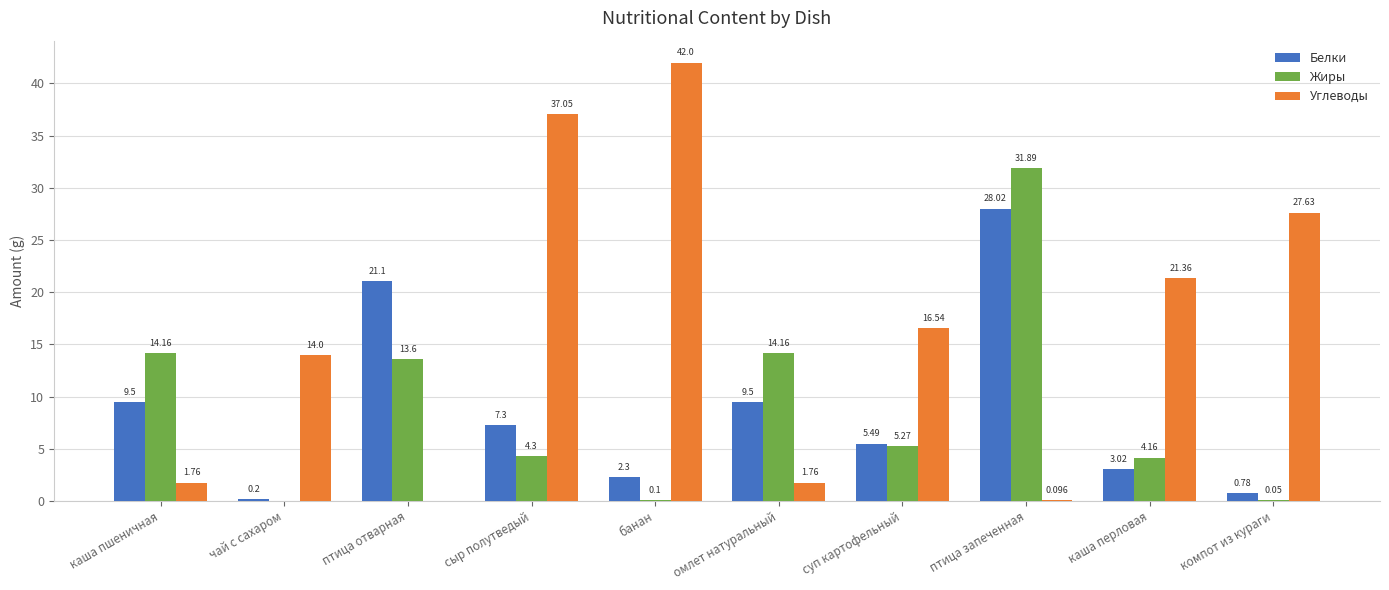

Between сыр полутведый and каша перловая, which series saw the biggest shift?

Углеводы